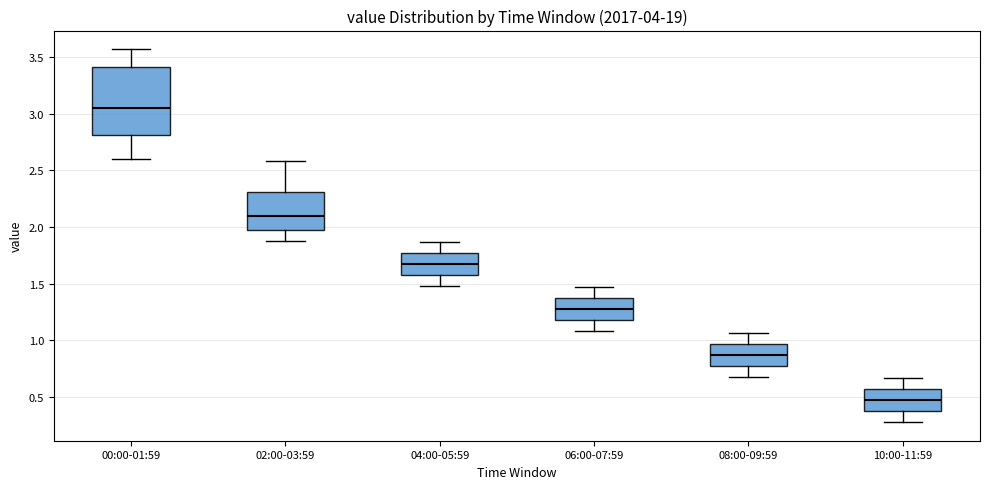

Where does the lower whisker of the box for 10:00-11:59 end on the y-axis? The values are not printed on the chart, so give them approximately, as read against the axis.

0.30